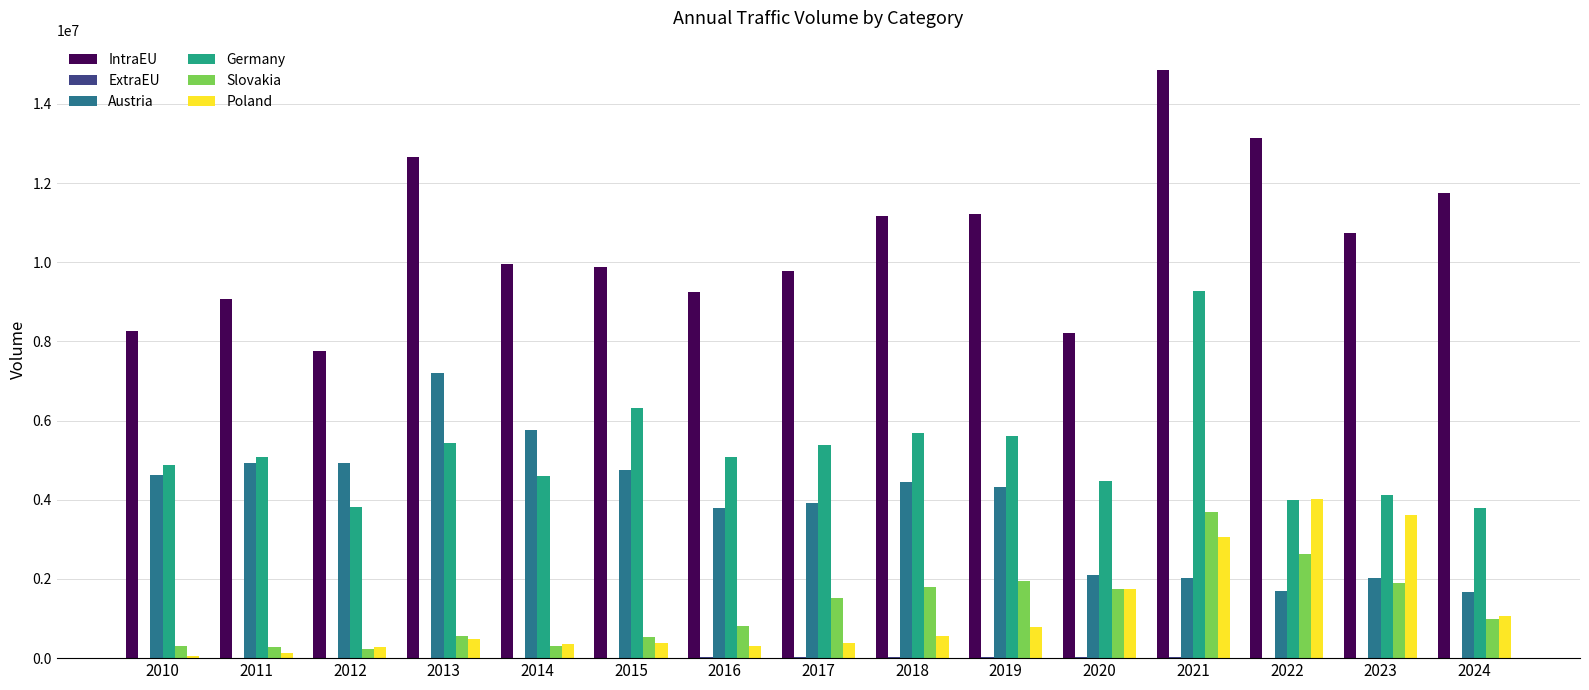

Are the bars horizontal?

No